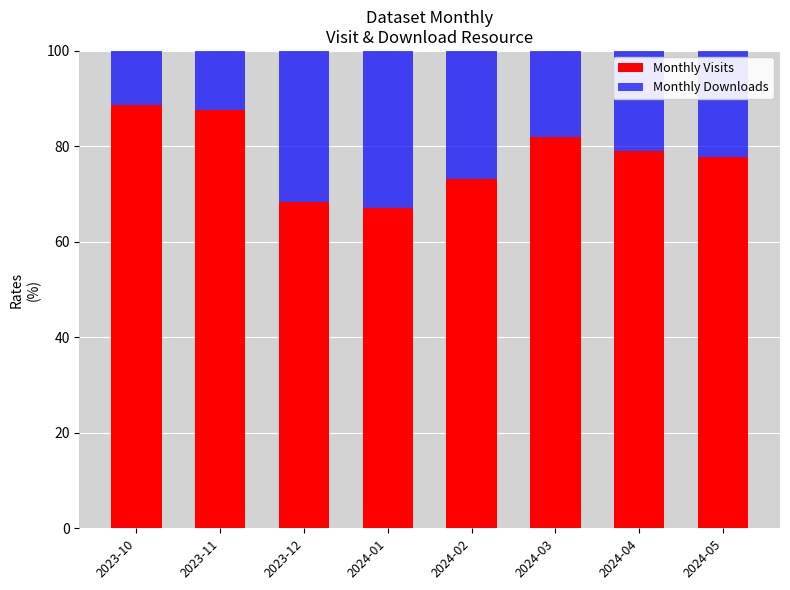

What is the difference between the maximum and second lowest values in the Monthly Visits series?

20.4